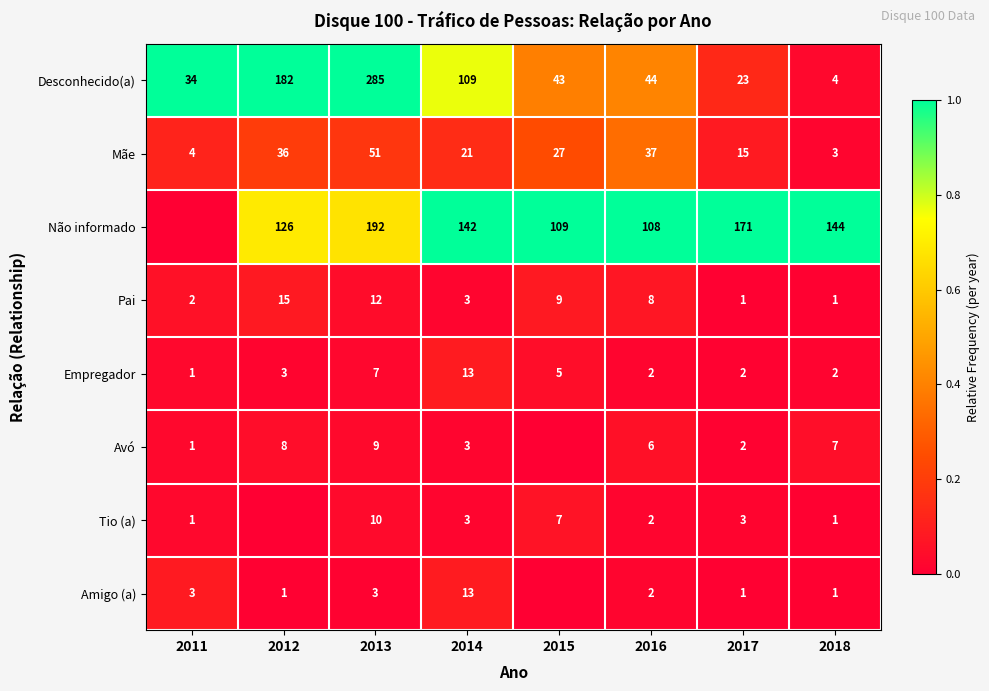

The Mãe series shows 0.1 at 2015. True or false?

False